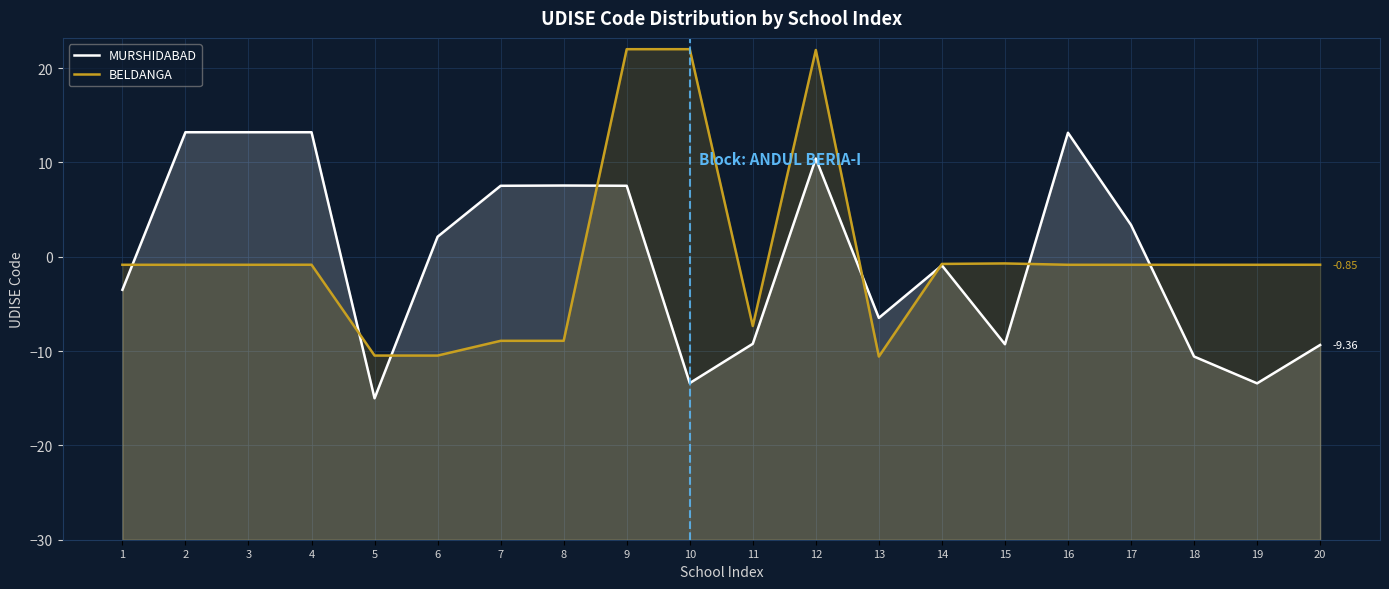

What is the value of the BELDANGA point at the 19th from the left?

-0.9